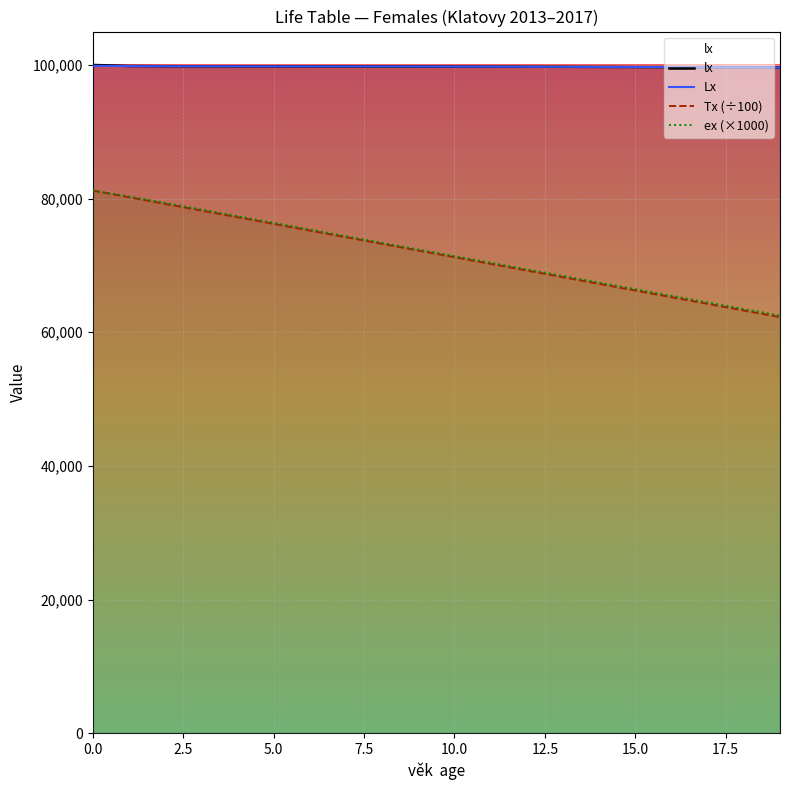

Which category has the lowest value across all series?

19